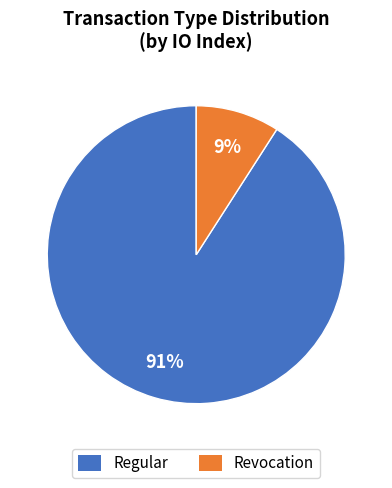

Is it true that Revocation is 1% of the pie?

False